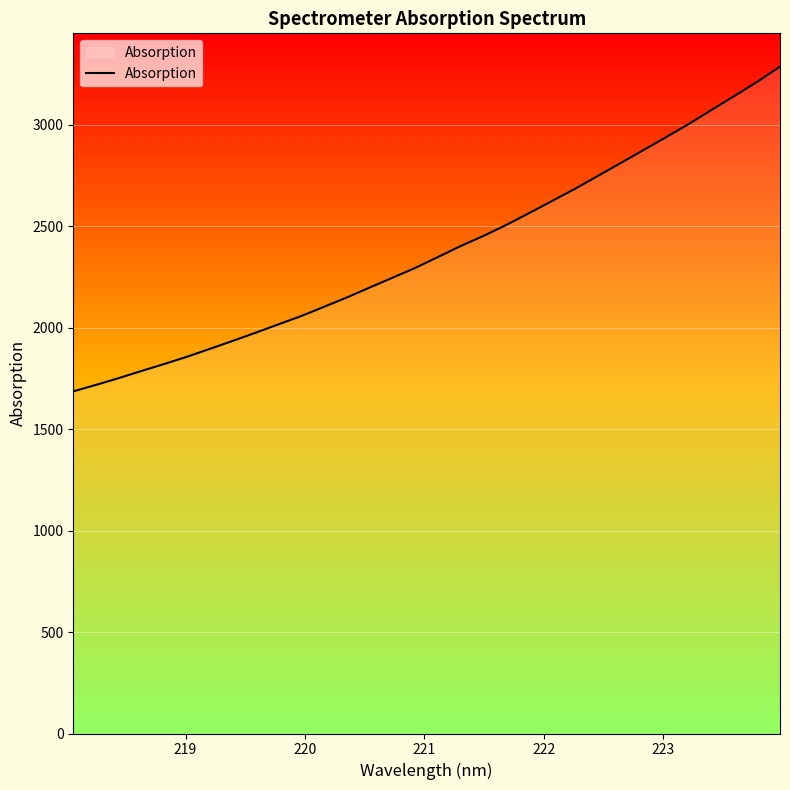

What is the greatest value displayed?

3287.5